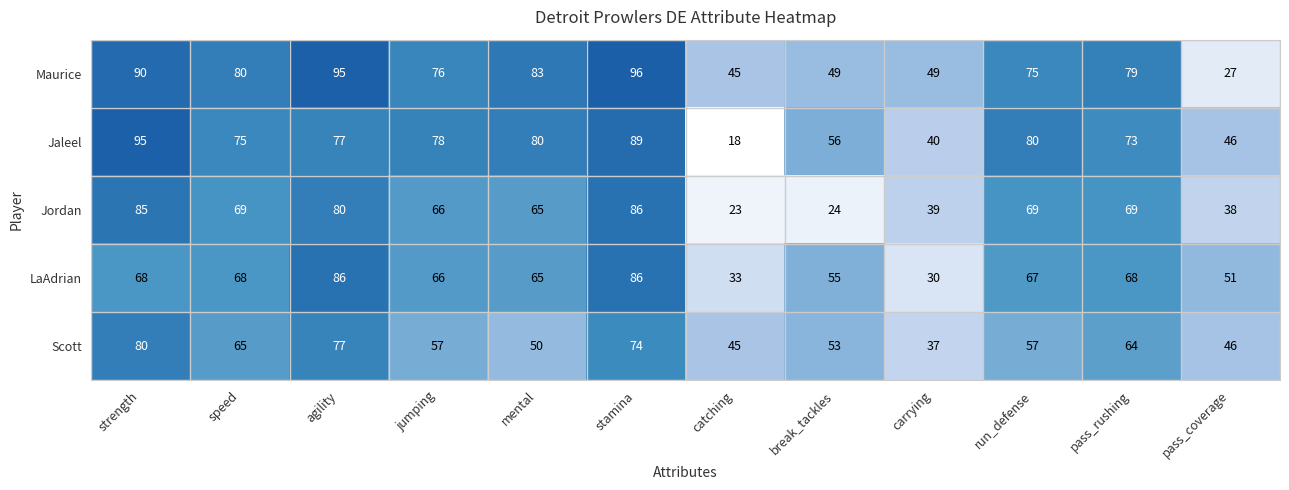

Is it true that Jordan equals 38 at pass_coverage?

True